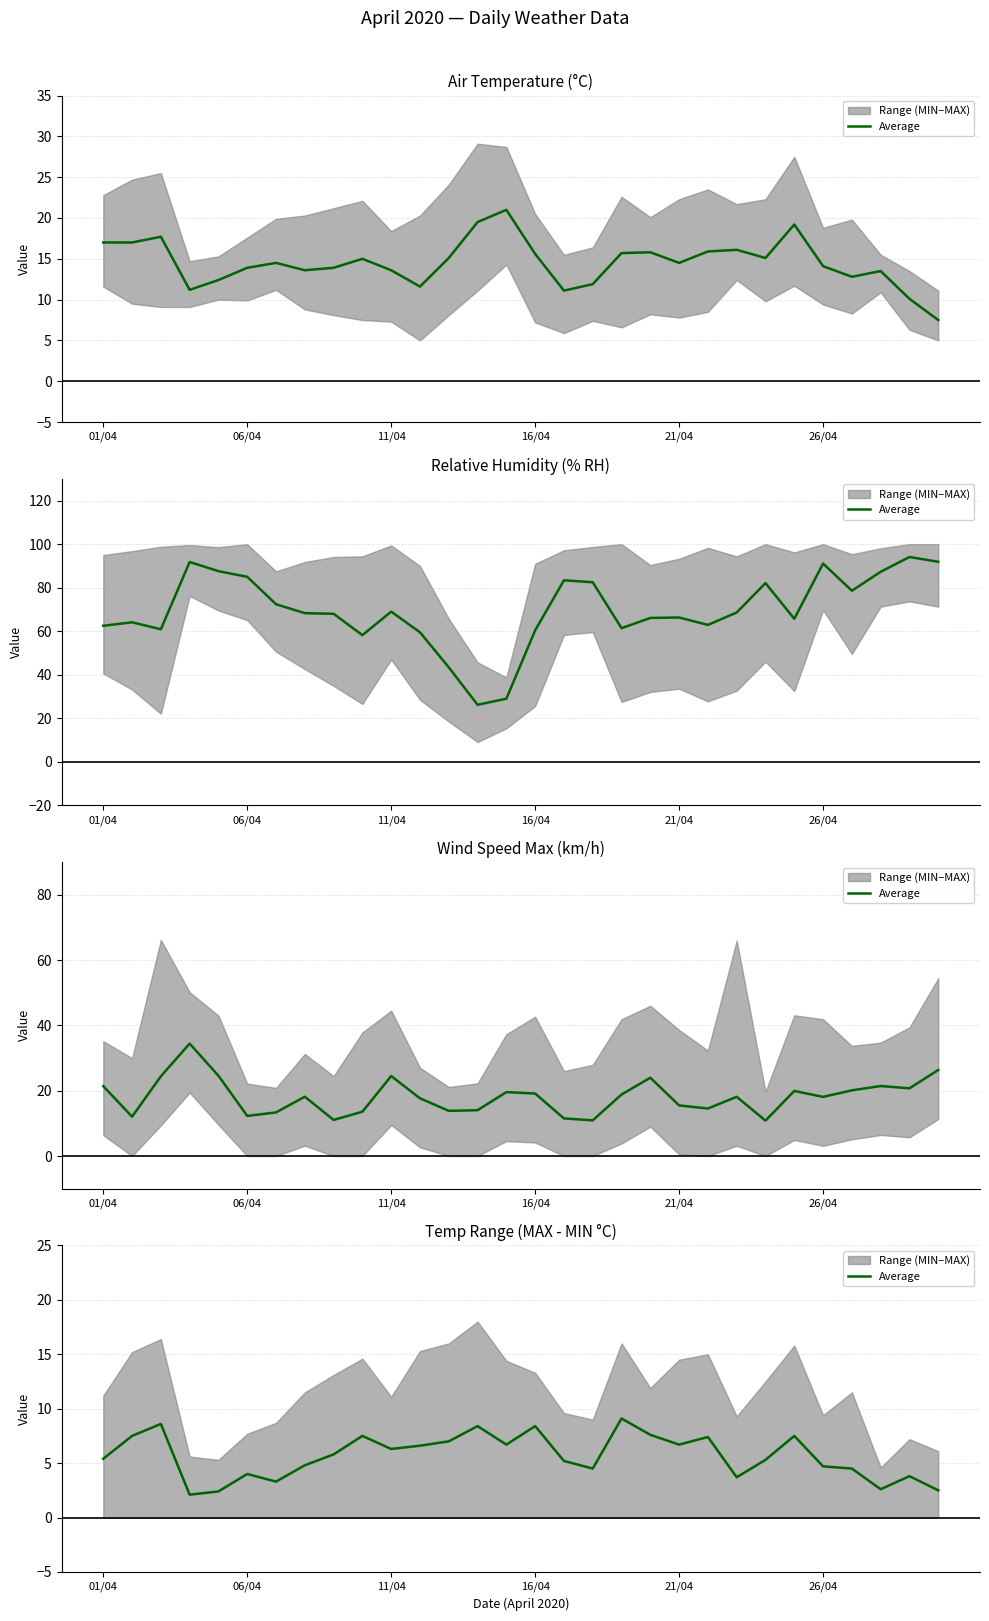

What is the difference between the second highest and second lowest values?

6.2